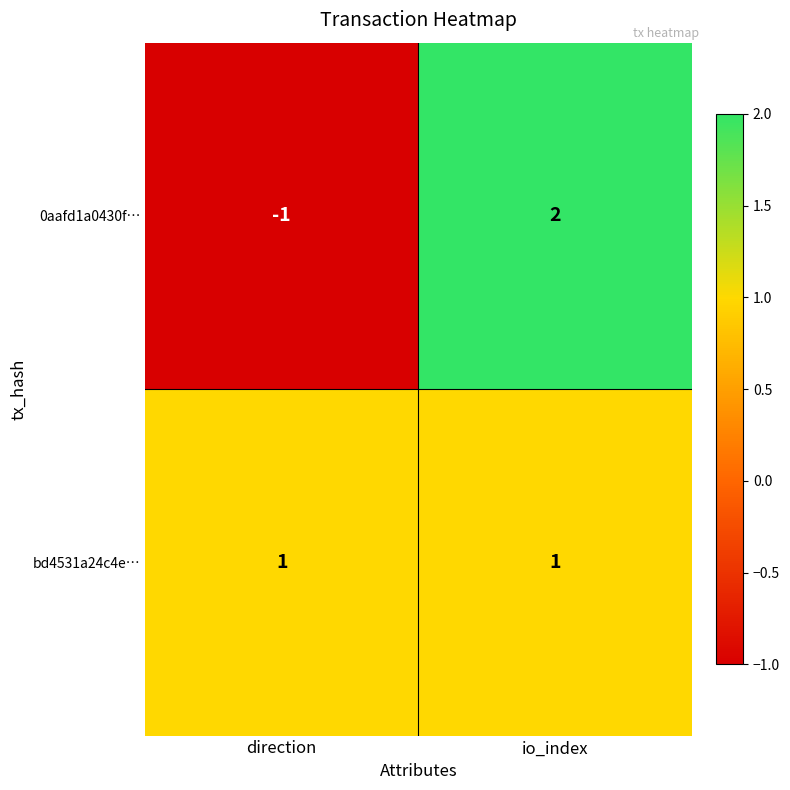

The bd4531a24c4e… series shows 1 at direction. True or false?

True